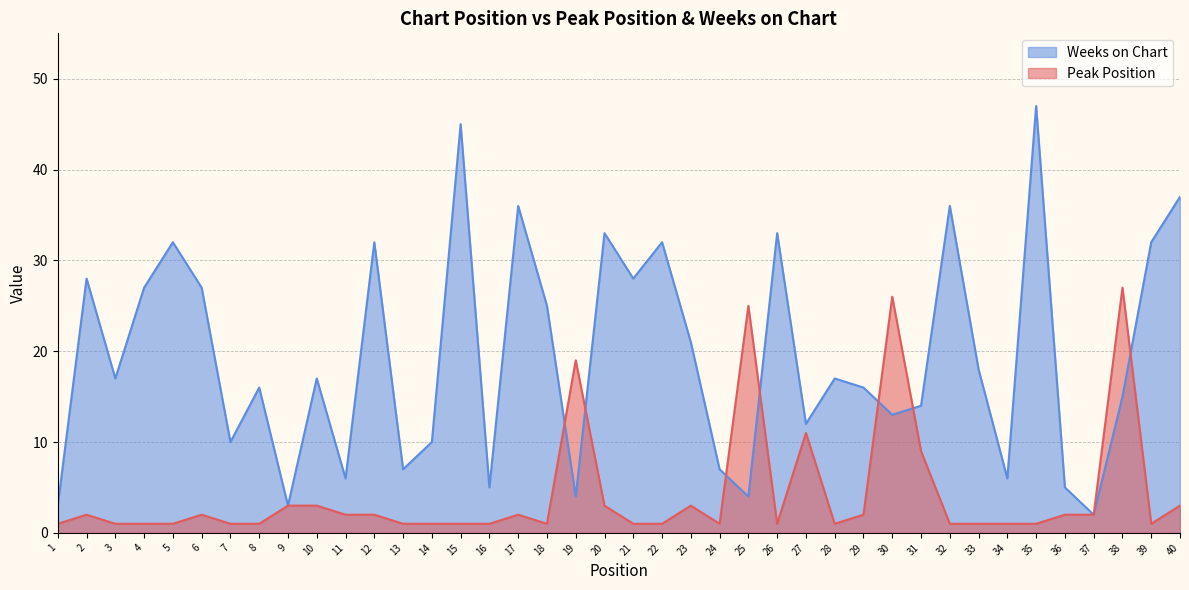

True or false: Weeks on Chart has more than 0 points higher than both neighbors.

True